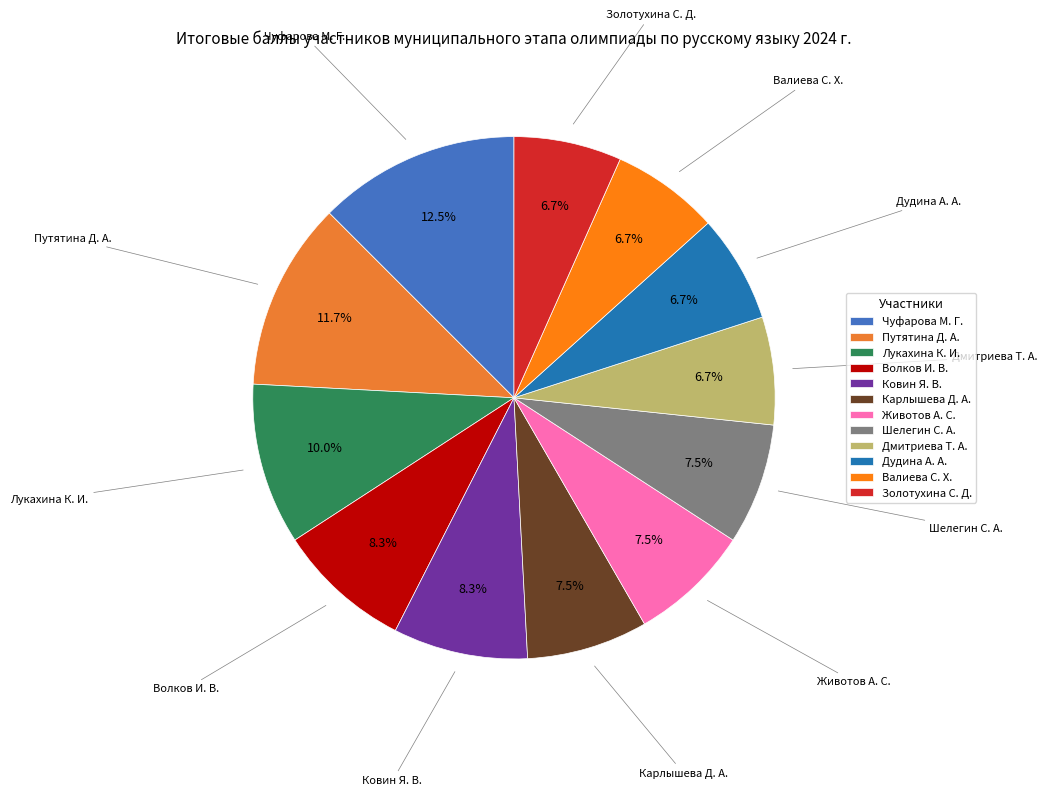

True or false: Валиева С. Х. accounts for 7% of the total.

True